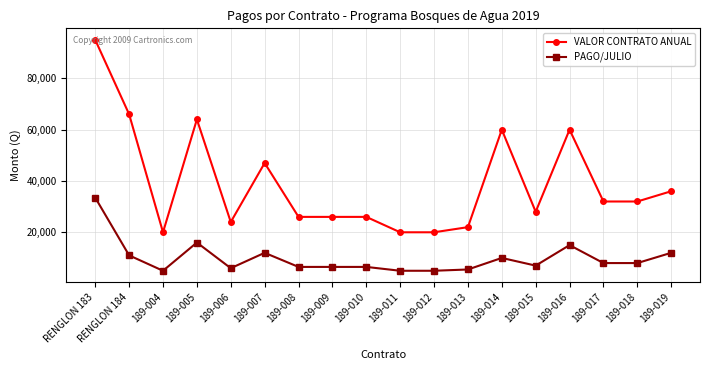

How many categories are shown in the chart?

18